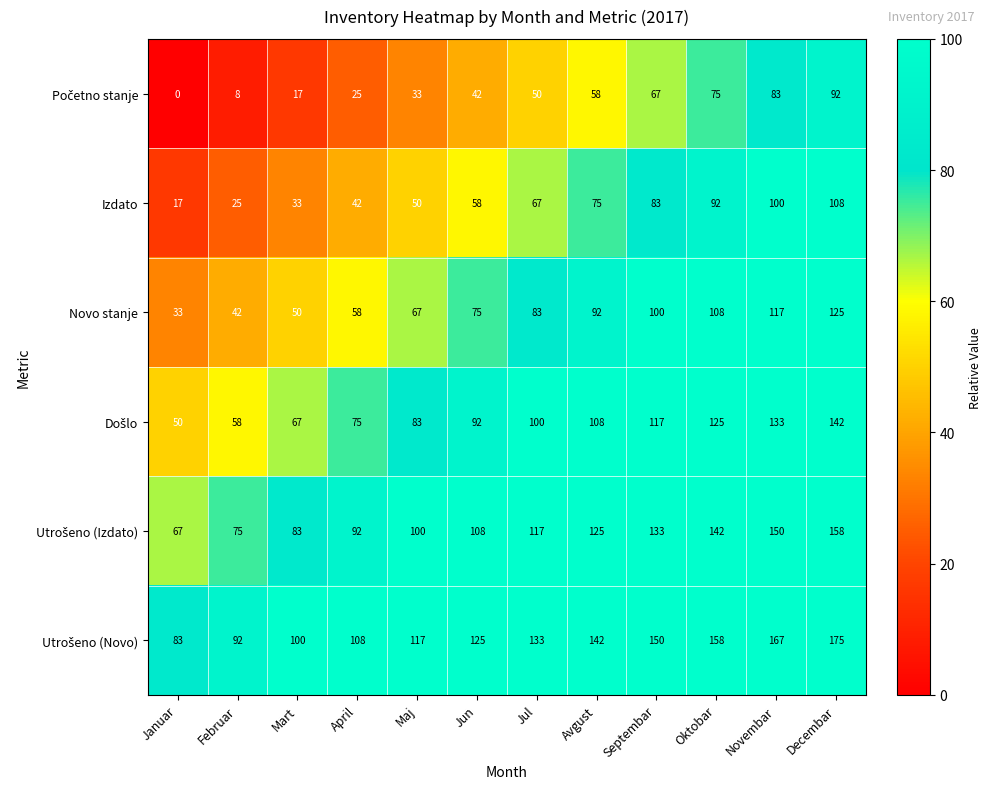

What is the approximate value of Novo stanje at Decembar, to the nearest 5?

125